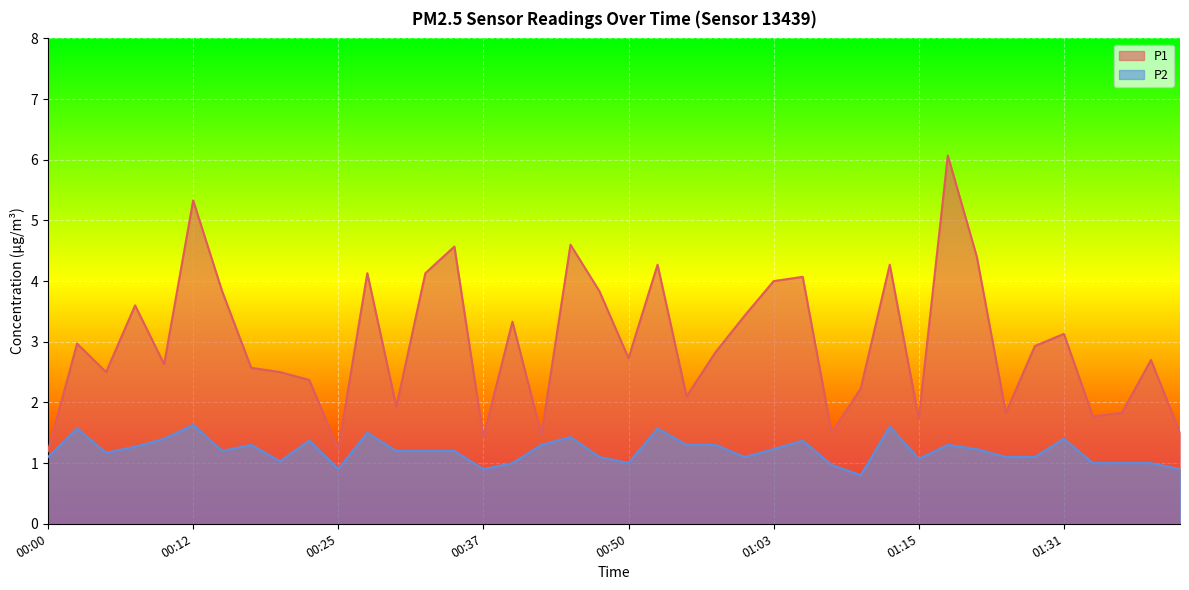

Reading left to right, transcribe all the data shown in this chart.

P1: 00:00=1.2	00:02=3.0	00:05=2.5	00:07=3.6	00:10=2.6	00:12=5.3	00:15=3.8	00:17=2.6	00:20=2.5	00:22=2.4	00:25=1.2	00:27=4.1	00:30=1.9	00:32=4.1	00:35=4.6	00:37=1.4	00:40=3.3	00:42=1.5	00:45=4.6	00:48=3.8	00:50=2.7	00:53=4.3	00:55=2.1	00:58=2.8	01:00=3.4	01:03=4.0	01:05=4.1	01:08=1.5	01:10=2.2	01:13=4.3	01:15=1.7	01:18=6.1	01:24=4.4	01:26=1.8	01:29=2.9	01:31=3.1	01:34=1.8	01:36=1.8	01:39=2.7	01:41=1.5
P2: 00:00=1.1	00:02=1.6	00:05=1.2	00:07=1.3	00:10=1.4	00:12=1.6	00:15=1.2	00:17=1.3	00:20=1.0	00:22=1.4	00:25=0.9	00:27=1.5	00:30=1.2	00:32=1.2	00:35=1.2	00:37=0.9	00:40=1.0	00:42=1.3	00:45=1.4	00:48=1.1	00:50=1.0	00:53=1.6	00:55=1.3	00:58=1.3	01:00=1.1	01:03=1.2	01:05=1.4	01:08=1.0	01:10=0.8	01:13=1.6	01:15=1.1	01:18=1.3	01:24=1.2	01:26=1.1	01:29=1.1	01:31=1.4	01:34=1.0	01:36=1.0	01:39=1.0	01:41=0.9